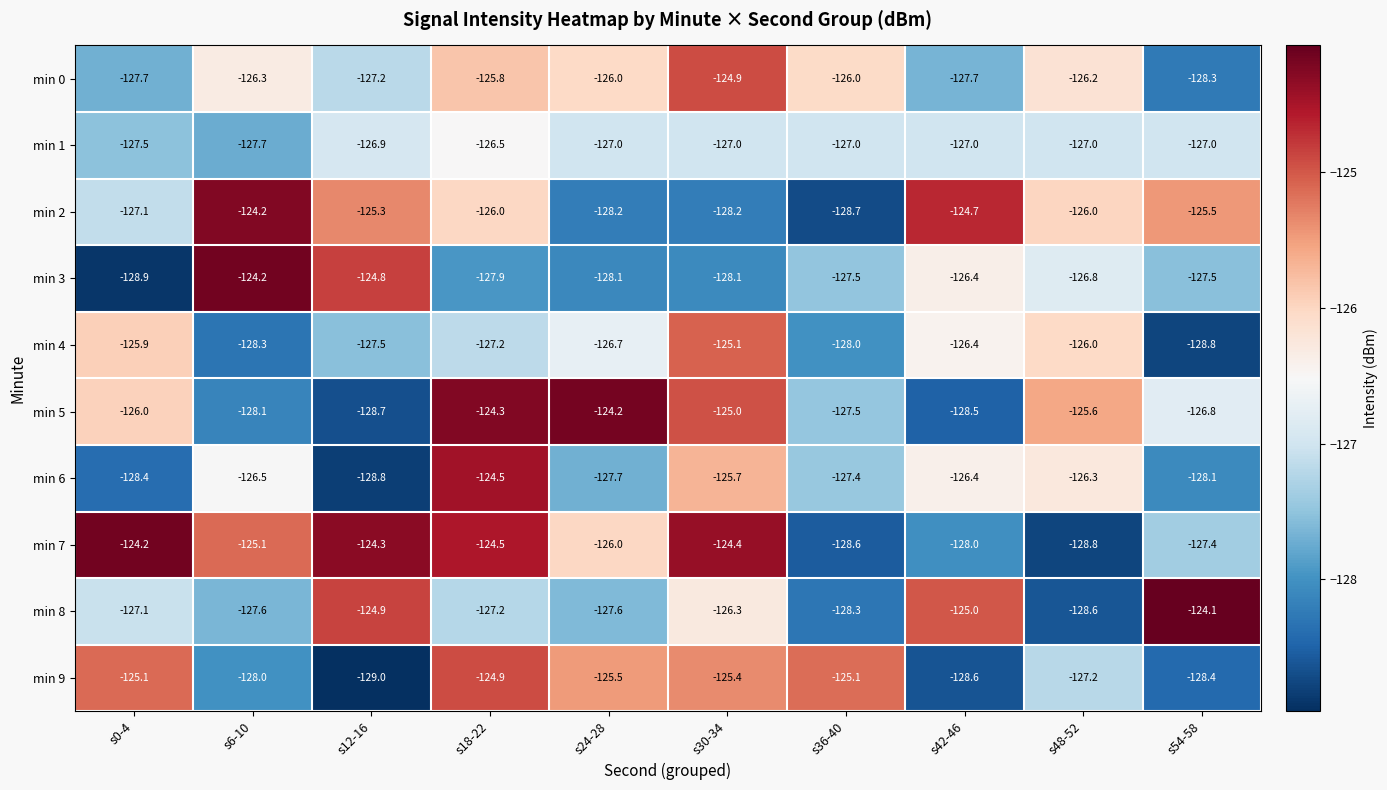

What is the greatest value displayed?

-124.1